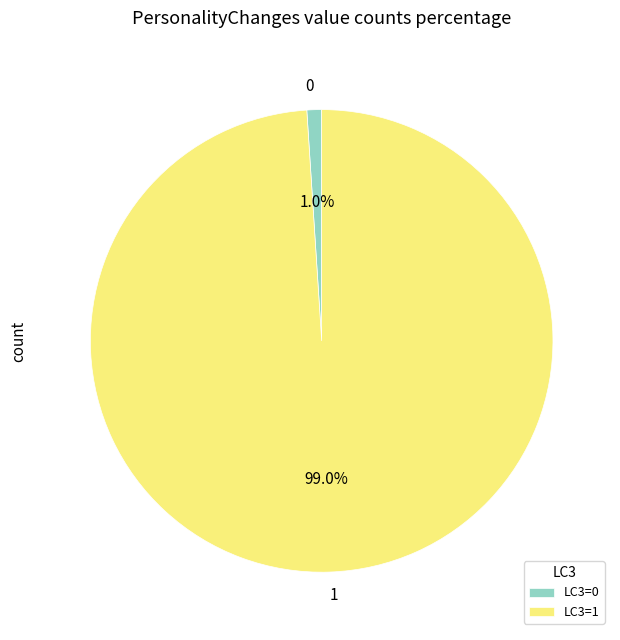

Combined, do 1 and 0 account for over 50%?

Yes